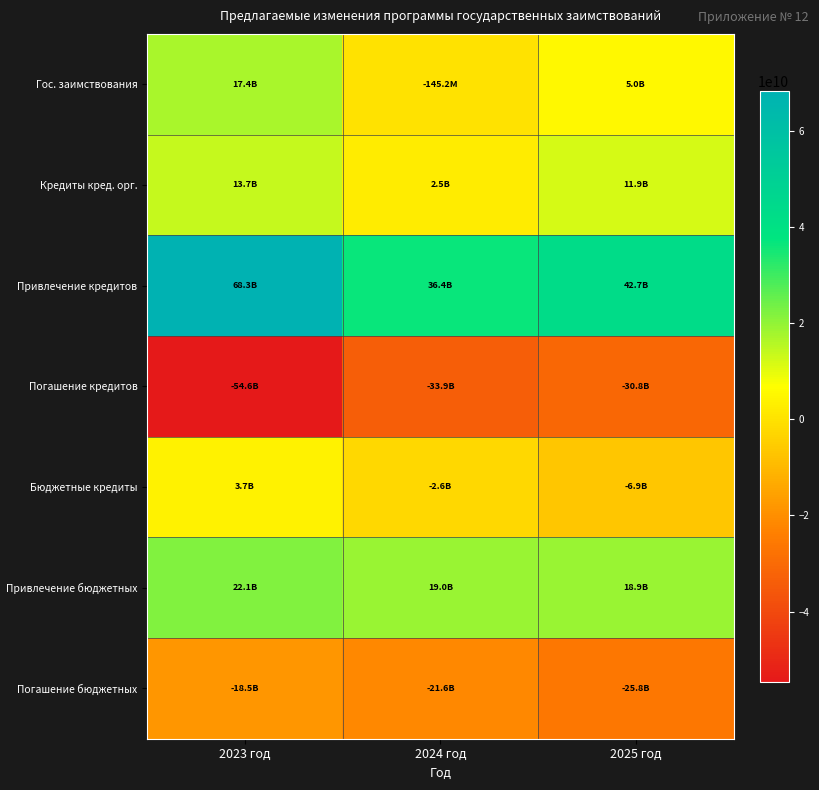

What is the difference between the highest and lowest values at 2023 год?

122809362513.2